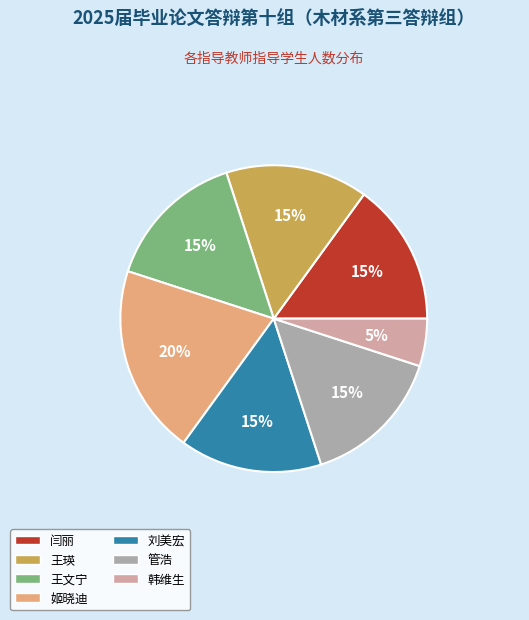

What is the ratio of the value at 姬晓迪 to the value at 韩维生?

4.0